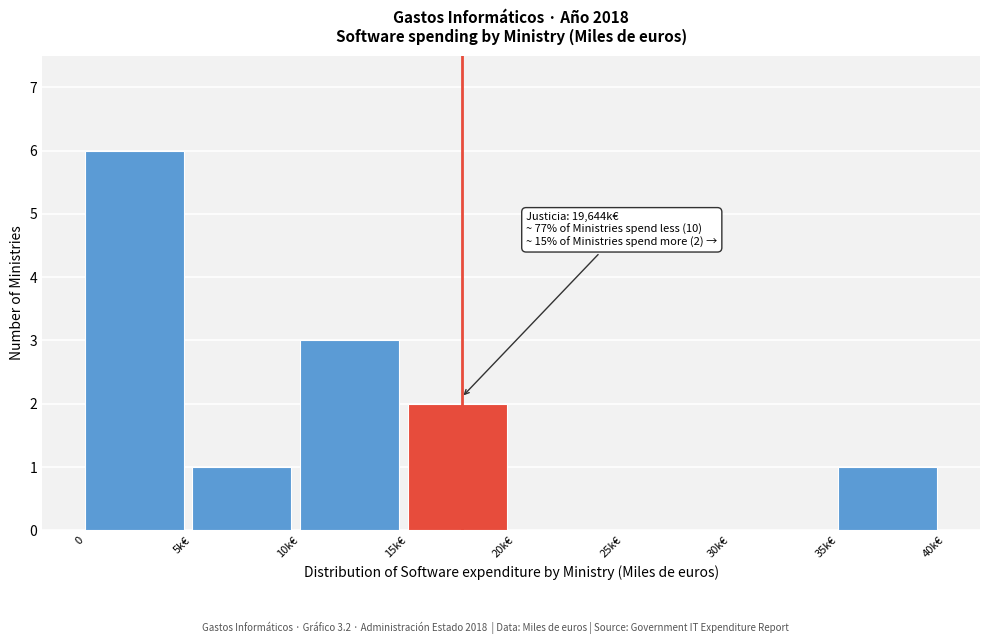

Reading left to right, what are all the values shown in this chart?

0=6	5k€=1	10k€=3	15k€=2	20k€=0	25k€=0	30k€=0	35k€=1